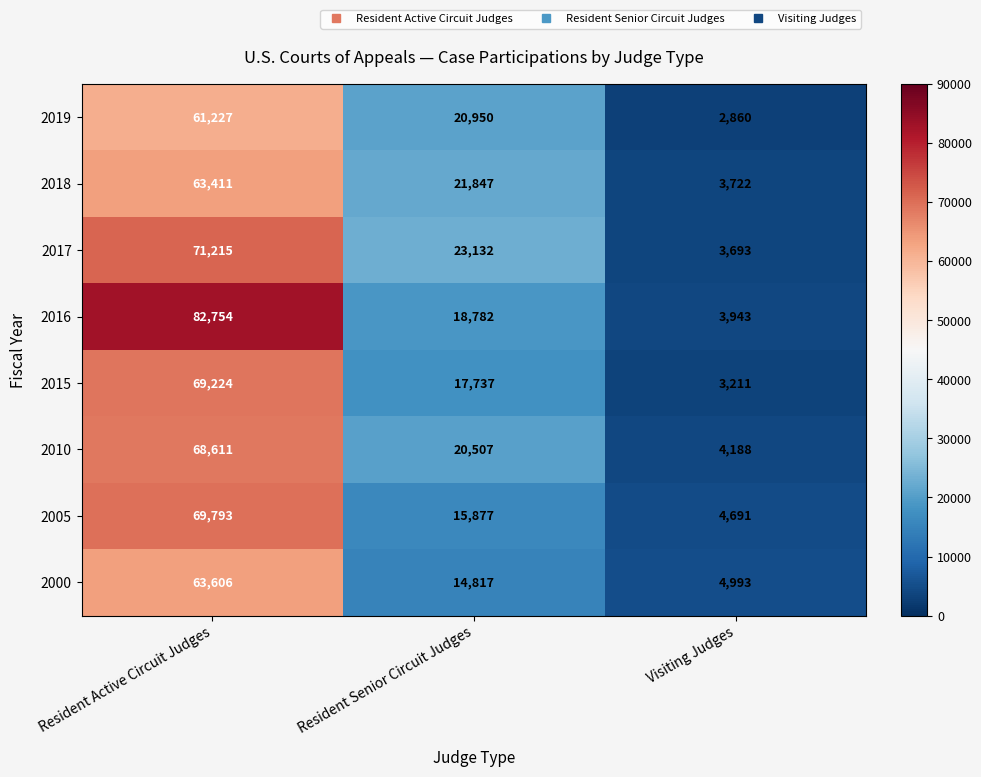

Which series changed the most between Resident Senior Circuit Judges and Visiting Judges?

2017